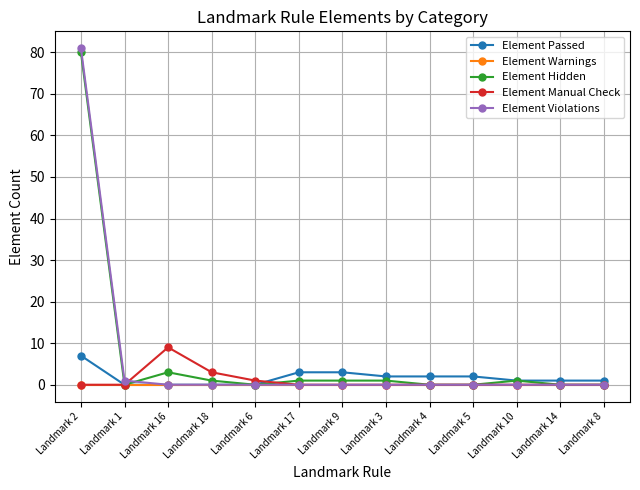

What is the label of the 1st point from the right?

Landmark 8